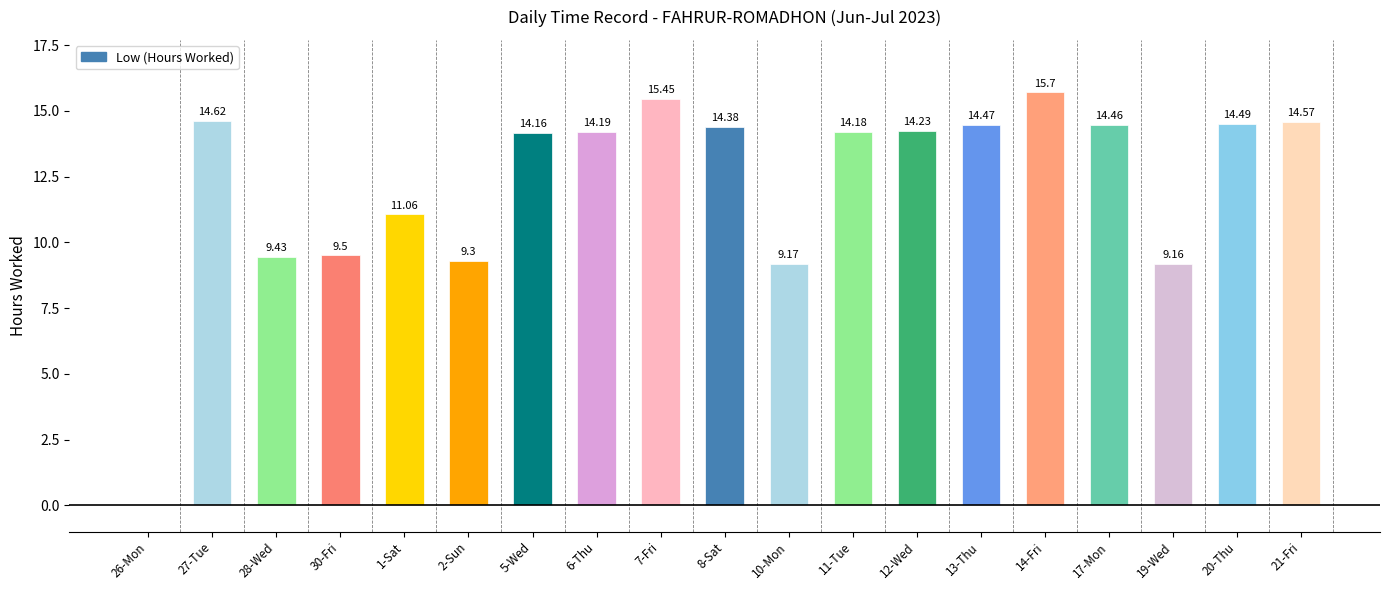

What is the sum of all values?

232.5